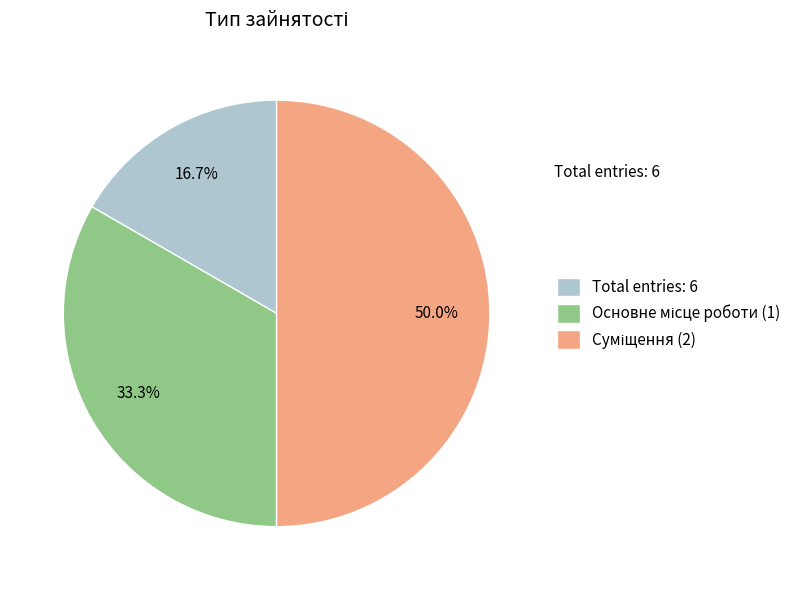

To the nearest percent, what is the average slice percentage?

33%